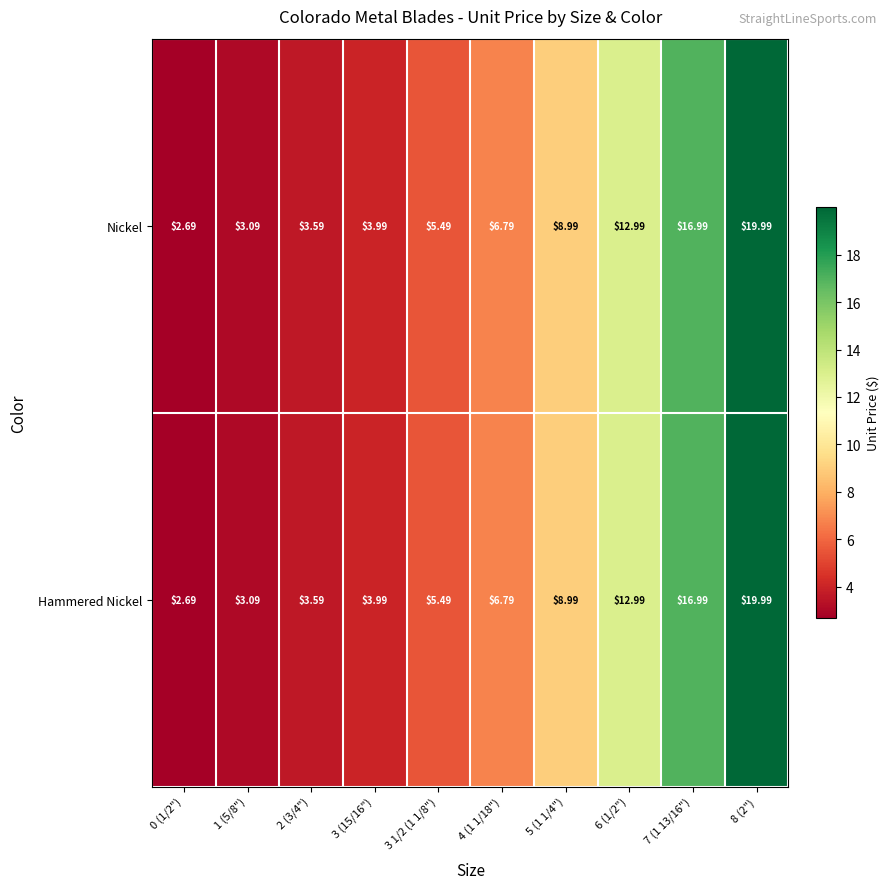

Is the value of Nickel at 7 (1 13/16") greater than the value of Hammered Nickel at 3 1/2 (1 1/8")?

Yes